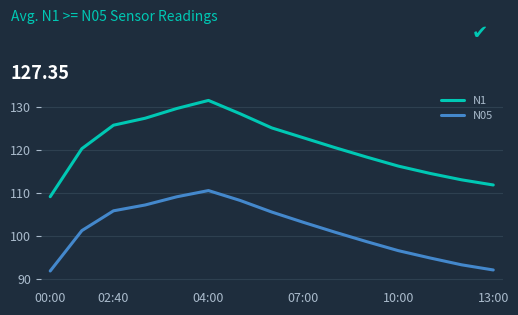

What is the highest value of the N1 series?

131.5